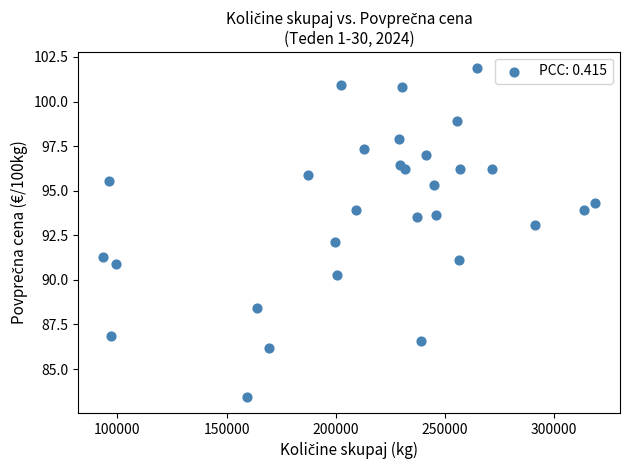

What is the range of X values (max minus min)?

225707.0